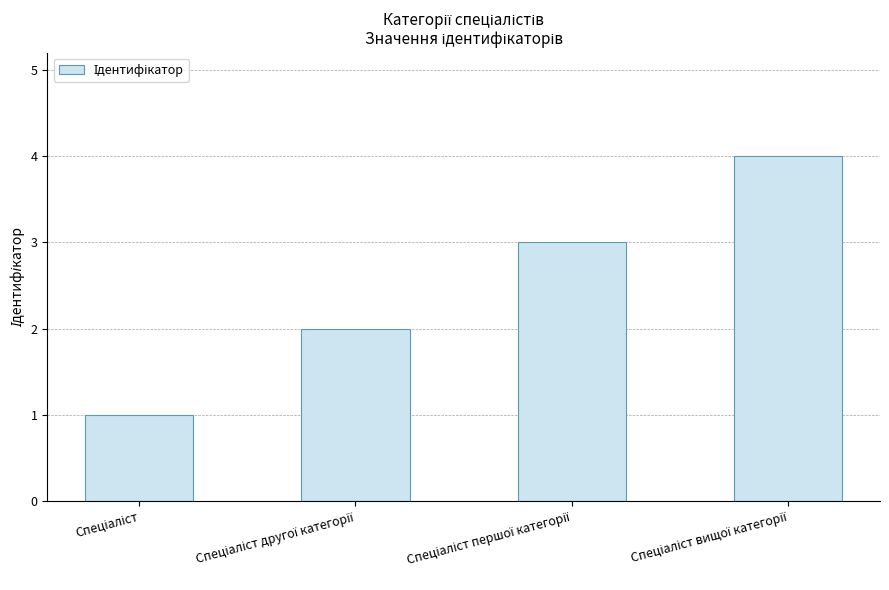

What is the difference between the maximum and minimum values?

3